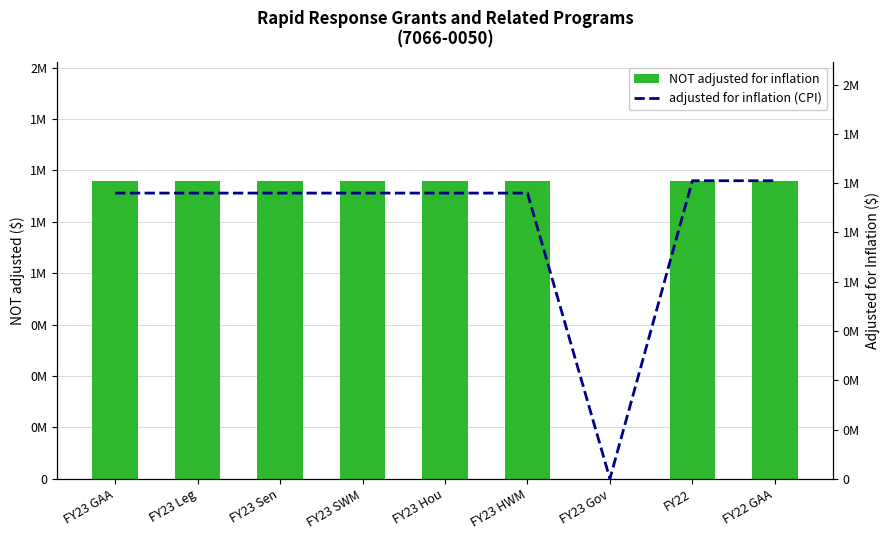

Reading right to left, what are all the values shown in this chart?

NOT adjusted for inflation: 1450000	1450000	0	1450000	1450000	1450000	1450000	1450000	1450000
adjusted for inflation (CPI): 1512730	1512730	0	1450000	1450000	1450000	1450000	1450000	1450000